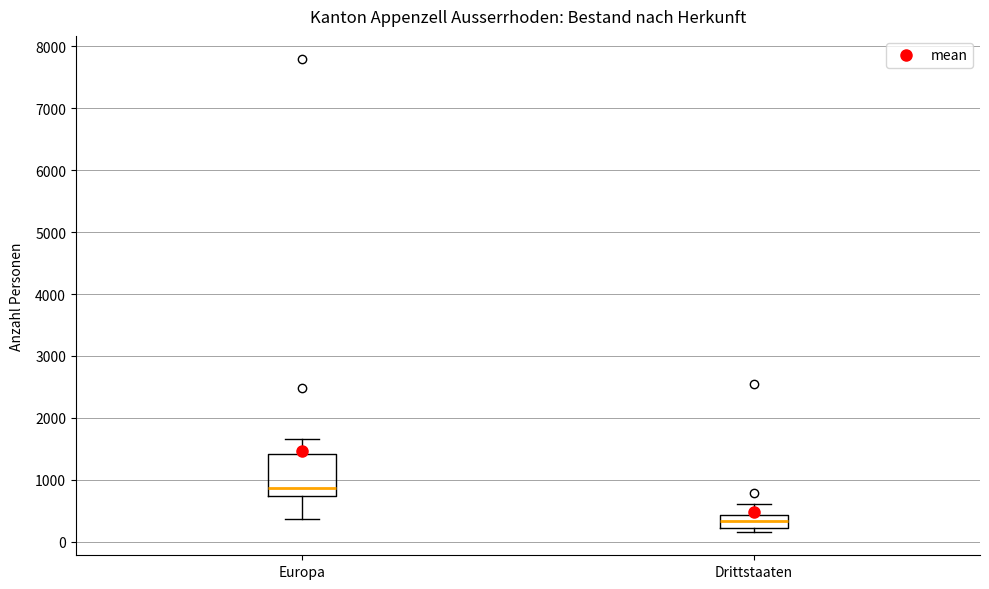

Reading left to right, read every box against the y-axis: the position of its median line, the range the box covers, and the ends of its whiskers. The values are not printed on the chart, so give them approximately, as read against the axis.

Europa: median 900, box 700 to 1400, whiskers 400 to 1700
Drittstaaten: median 300, box 200 to 400, whiskers 200 (just below the box's lower edge) to 600